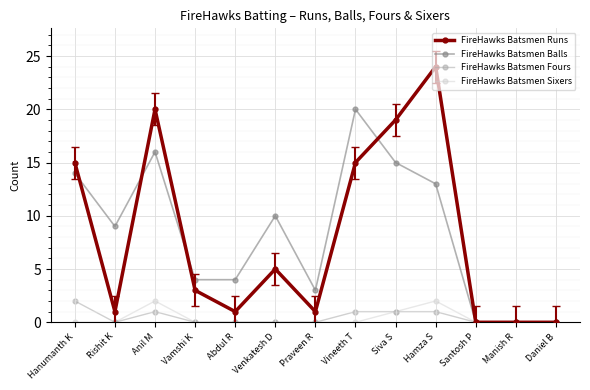

Which series has the largest total across all categories?

FireHawks Batsmen Balls